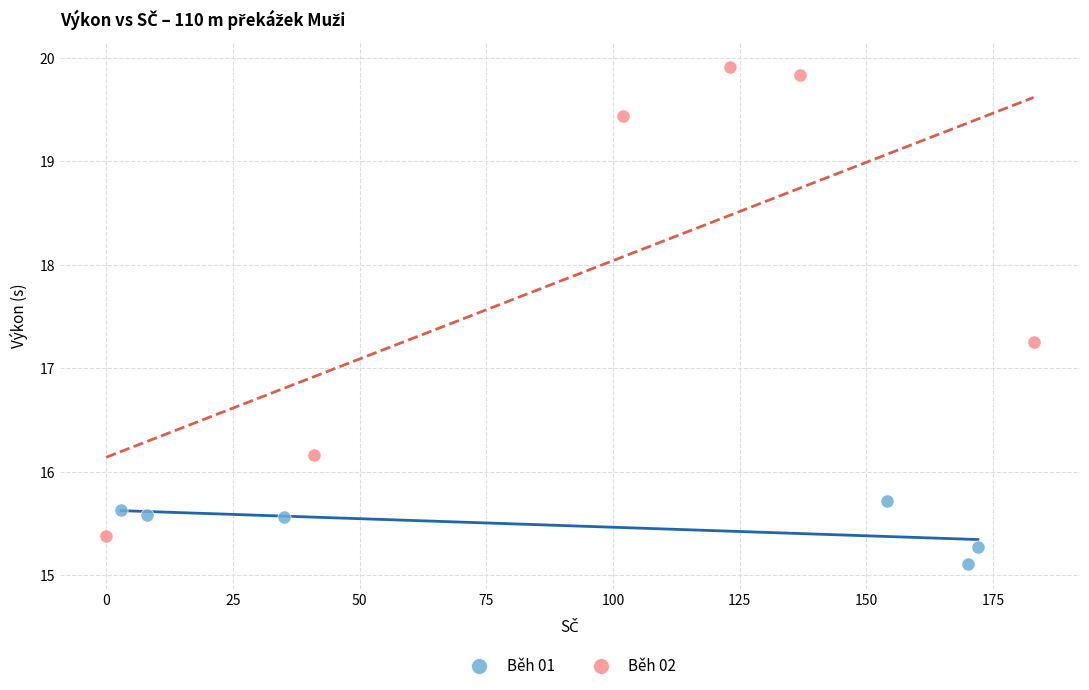

What are all the series names shown in the legend?

Běh 01, Běh 02